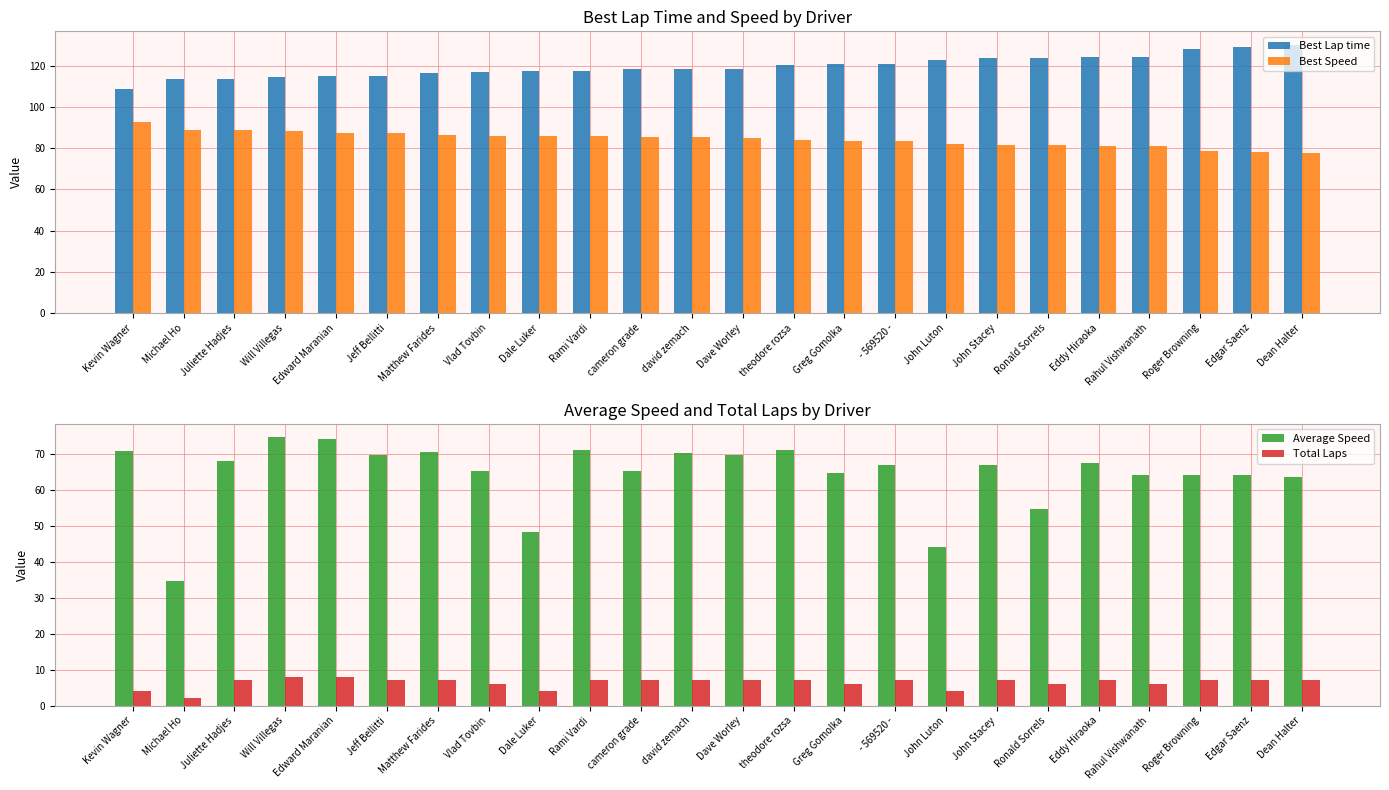

What is the difference between the highest and lowest values at Eddy Hiraoka?

117.1